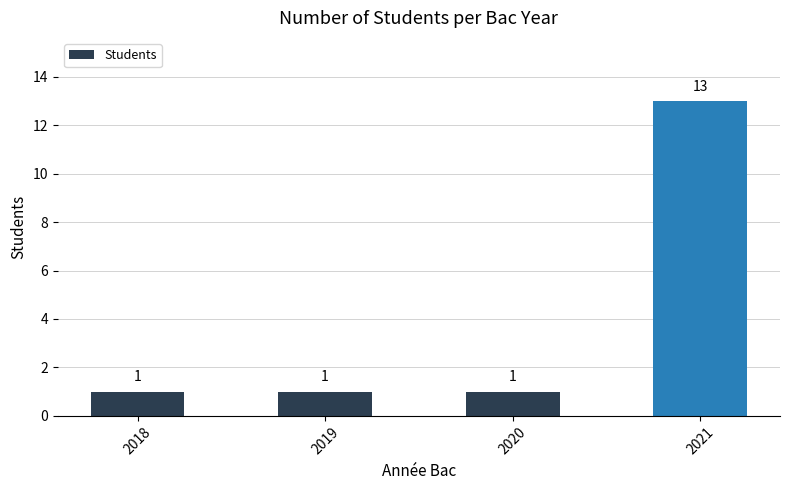

What is the value of the 3rd bar from the left?

1